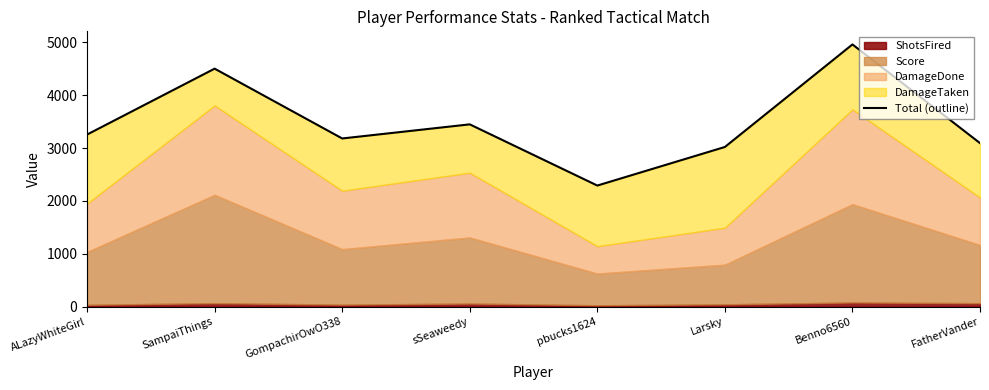

Where is the data nearest to the value 3627?

sSeaweedy